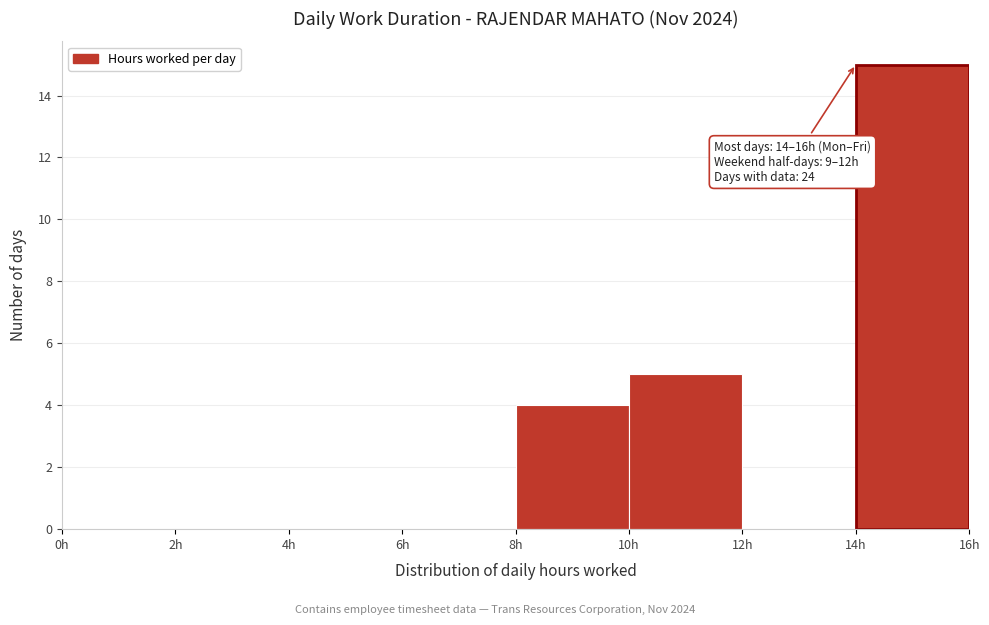

Over which range of the x-axis is the bar tallest?

14 to 16